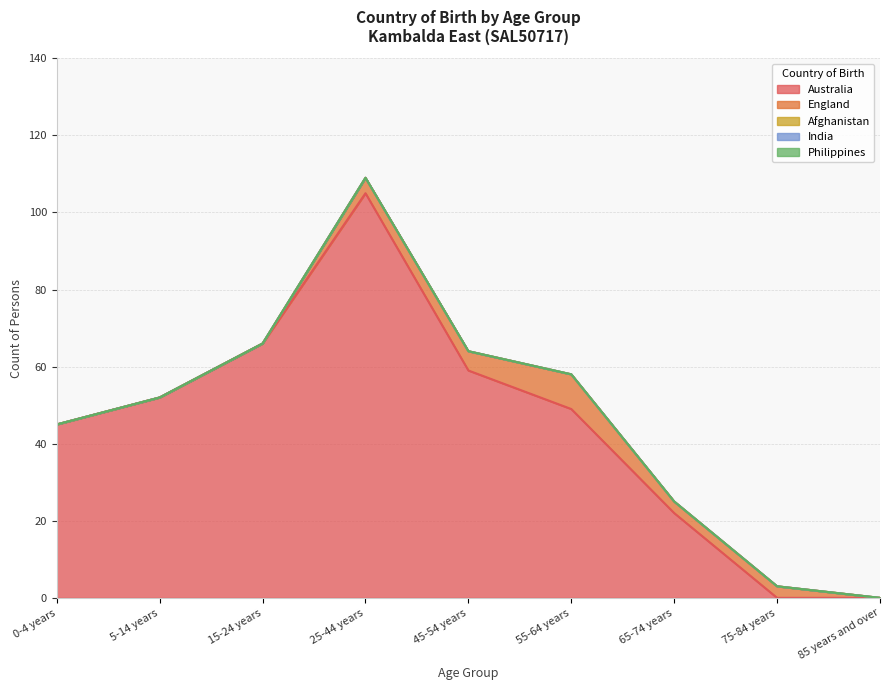

Which category has the highest value in the Afghanistan series?

0-4 years